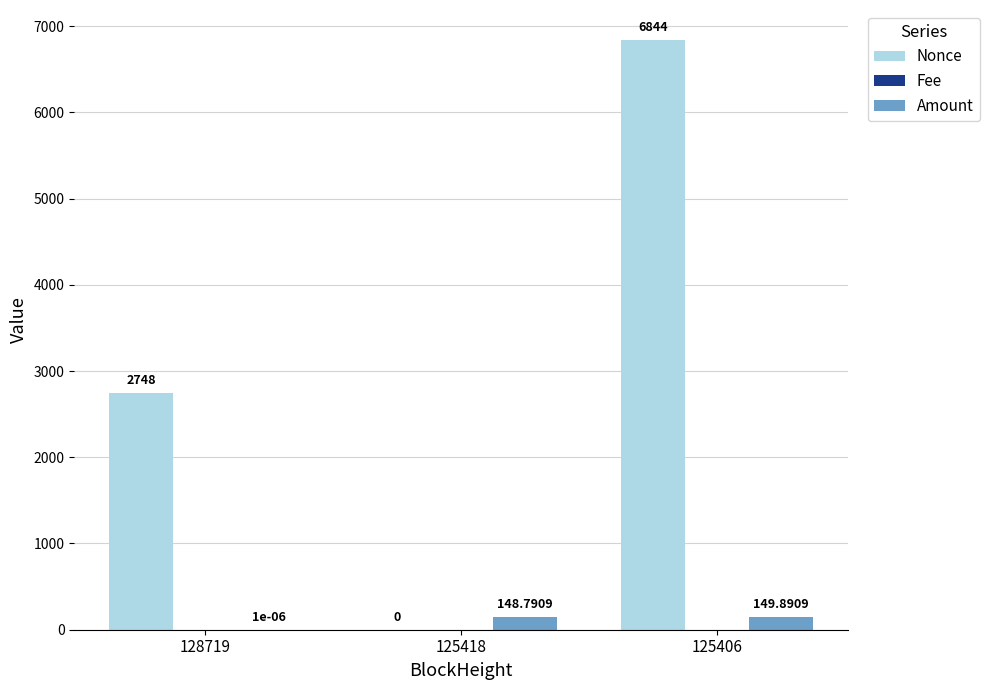

At which category is the sum across all series the highest?

125406